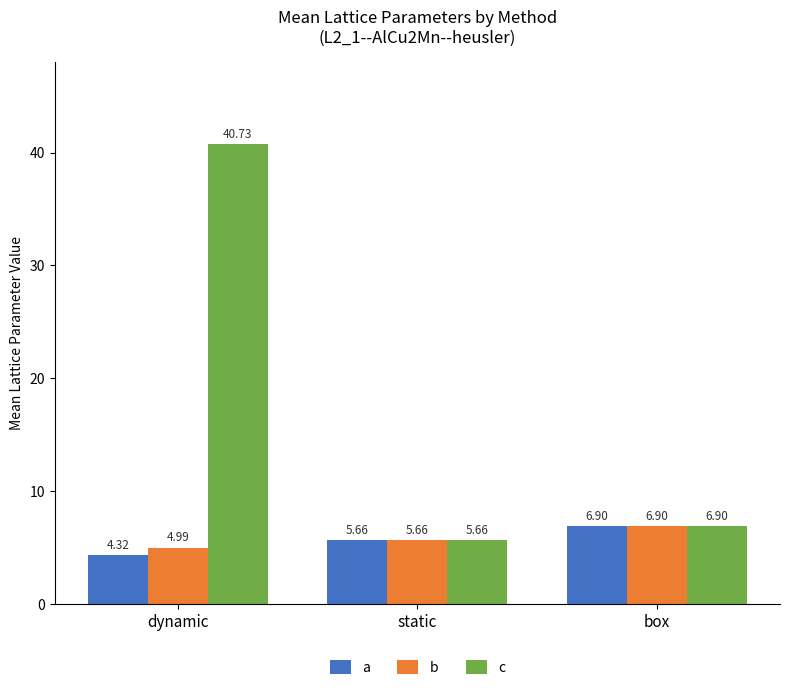

How many series are shown in this chart?

3